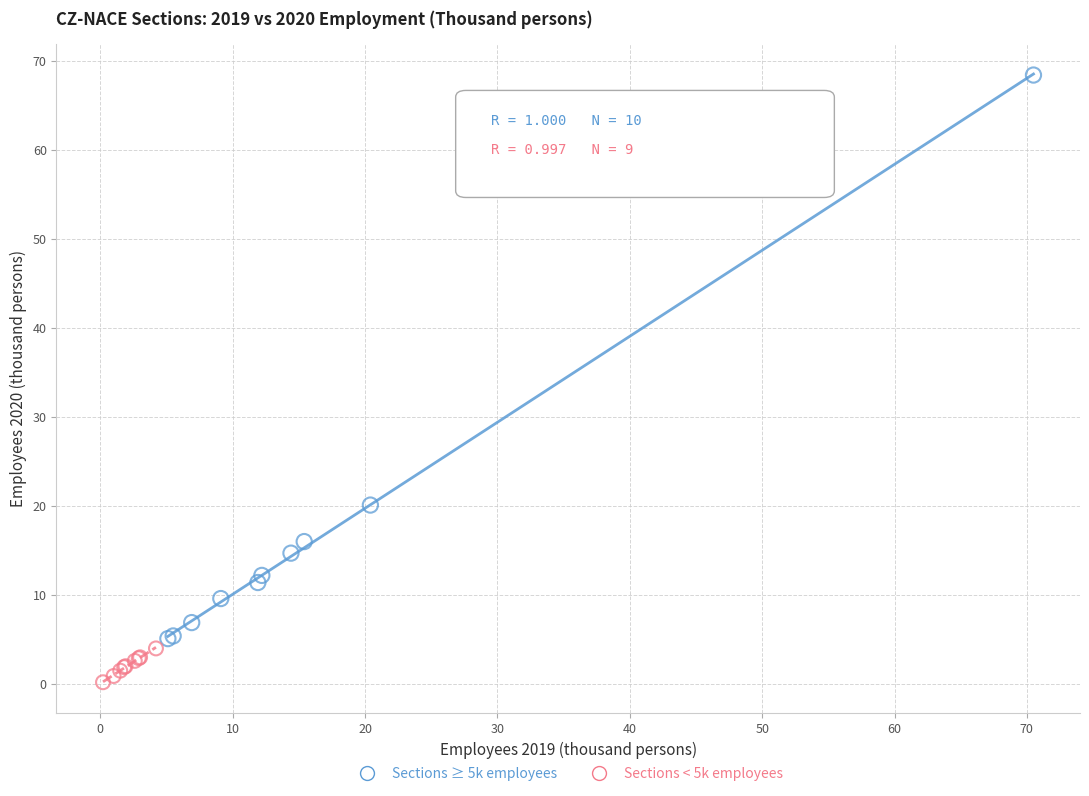

Which series has the largest Y range (max minus min)?

Sections ≥ 5k employees